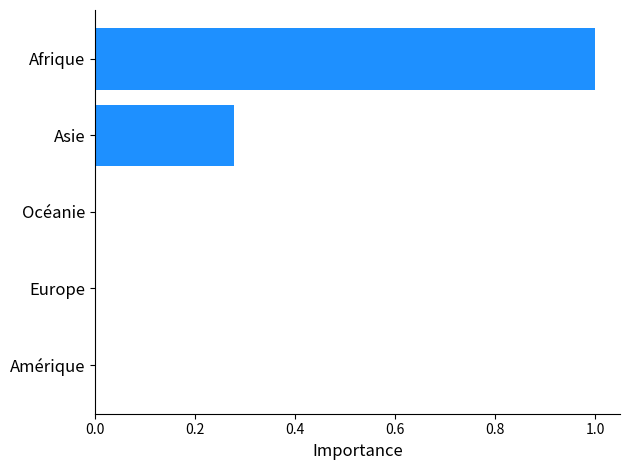

Count the number of categories in the chart.

5